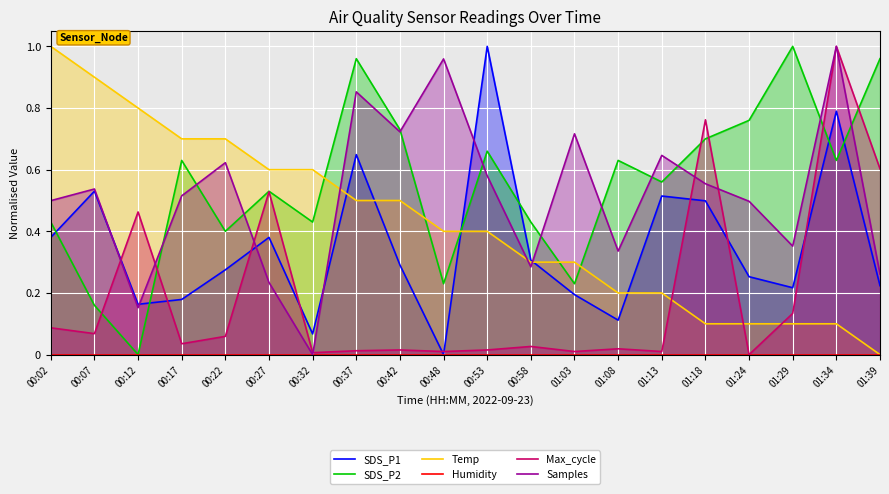

What is the value of the Temp point at the 13th from the left?

0.3